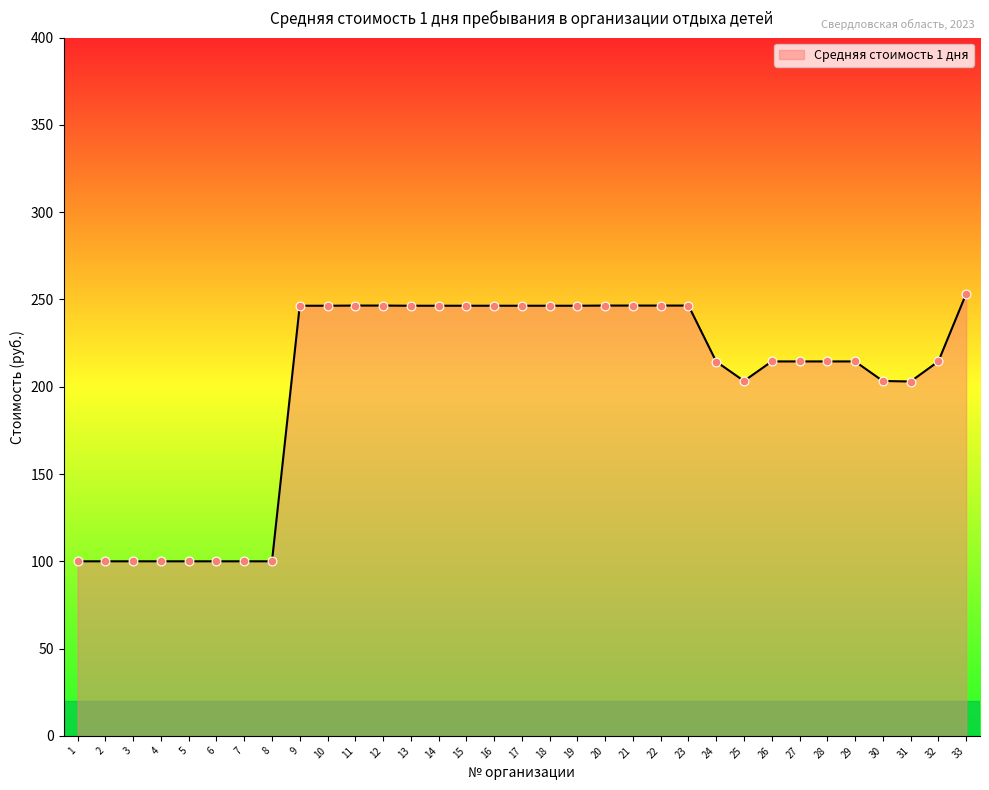

What is the change in value from 4 to 26?

+114.5